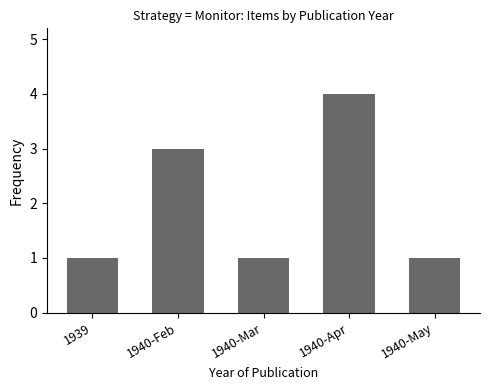

What position from the left is 1940-Feb?

2